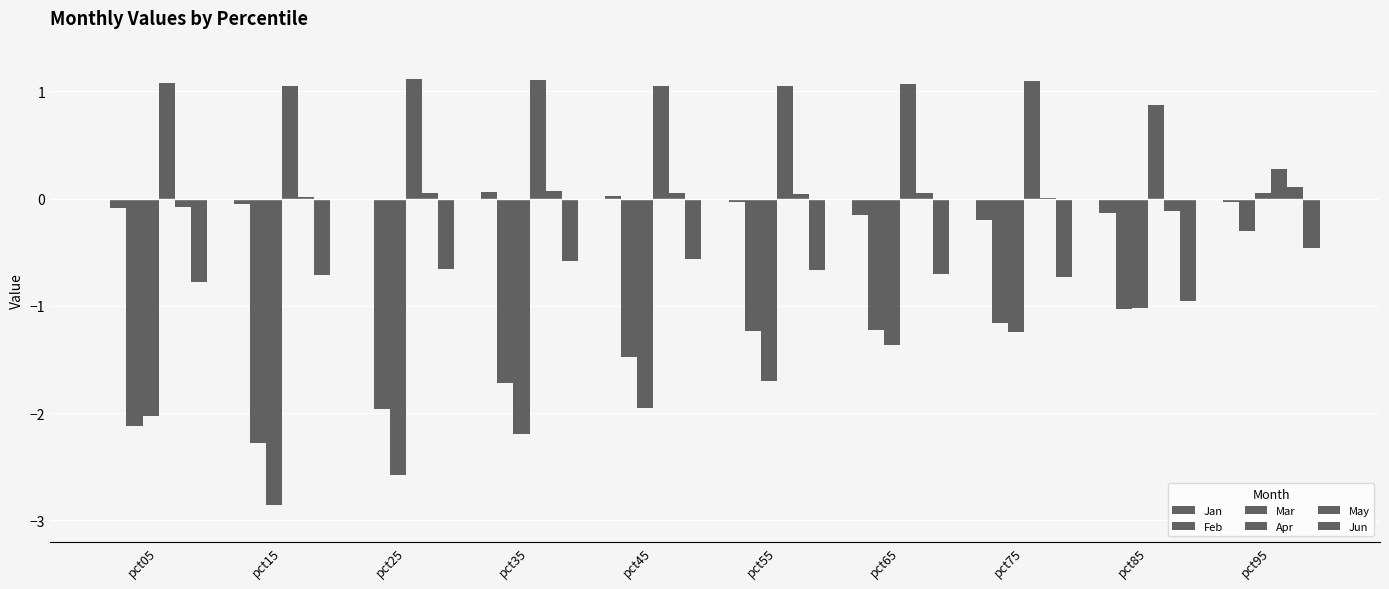

How many groups of bars are there?

10